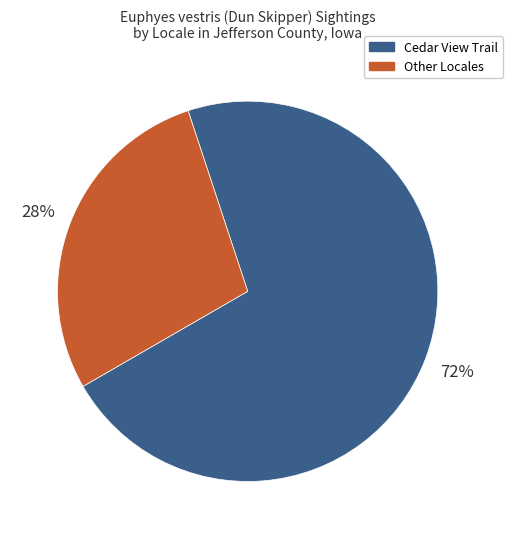

Rank the categories by value from highest to lowest.

Cedar View Trail, Other Locales